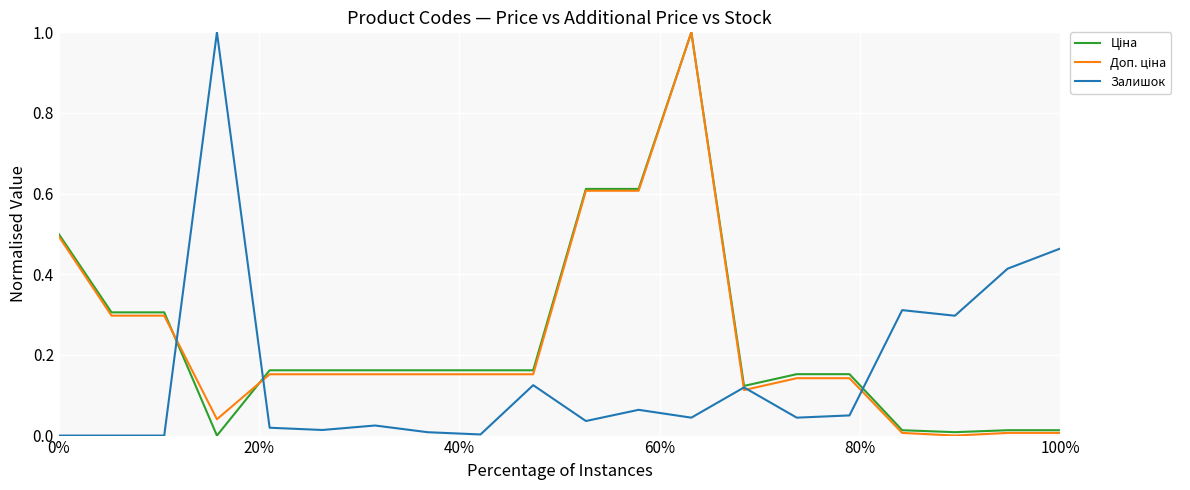

Which series has the widest spread of values?

Ціна